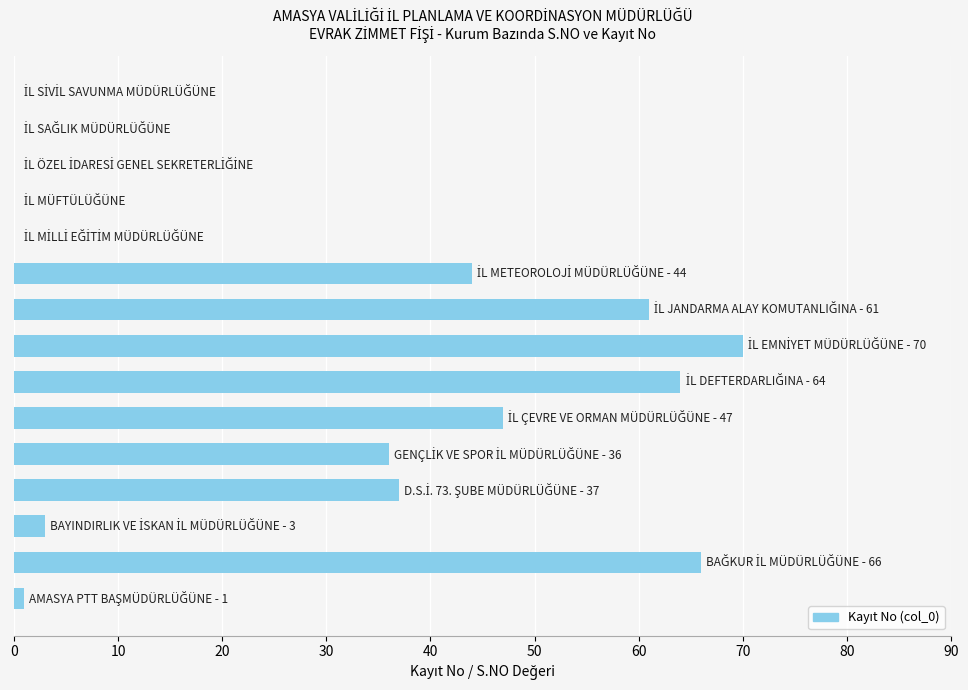

How many categories are shown in the chart?

15